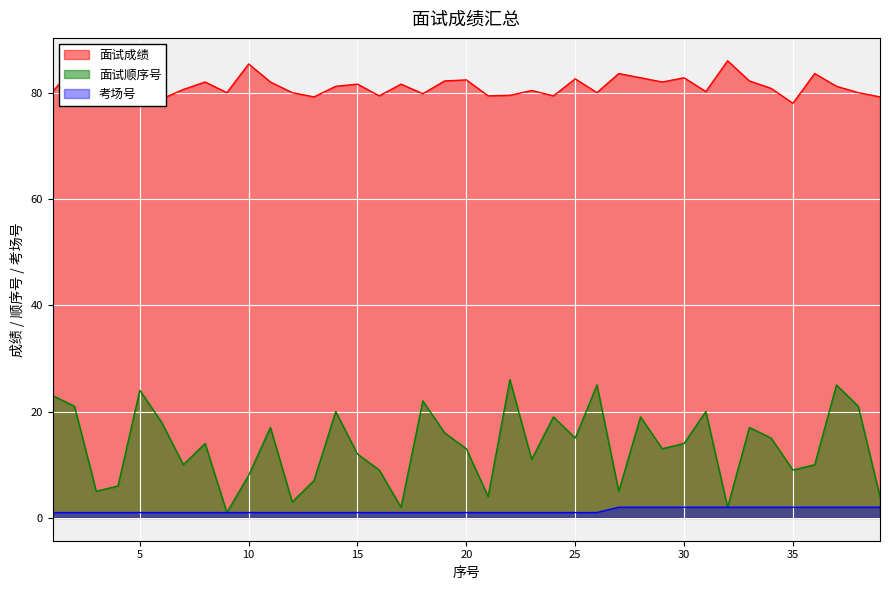

True or false: 面试成绩 and 面试顺序号 cross at least once.

False